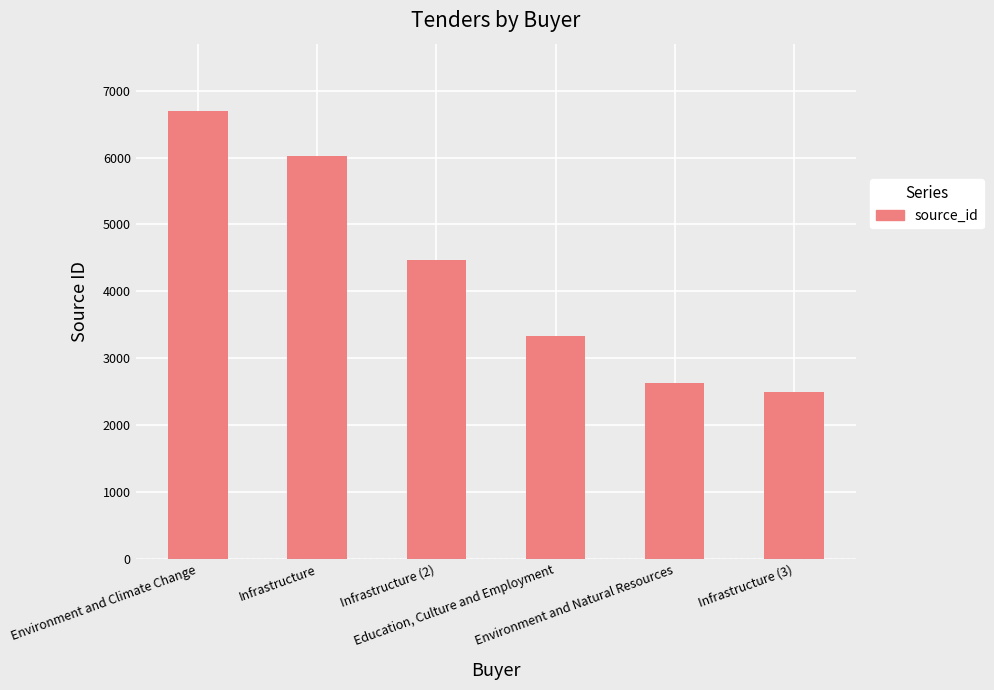

What is the ratio of the value at Environment and Climate Change to the value at Infrastructure?

1.1